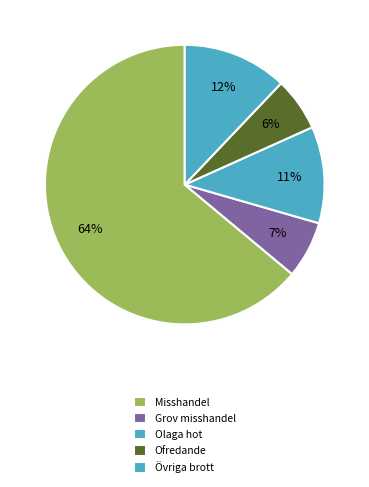

How many segments does this pie chart have?

5